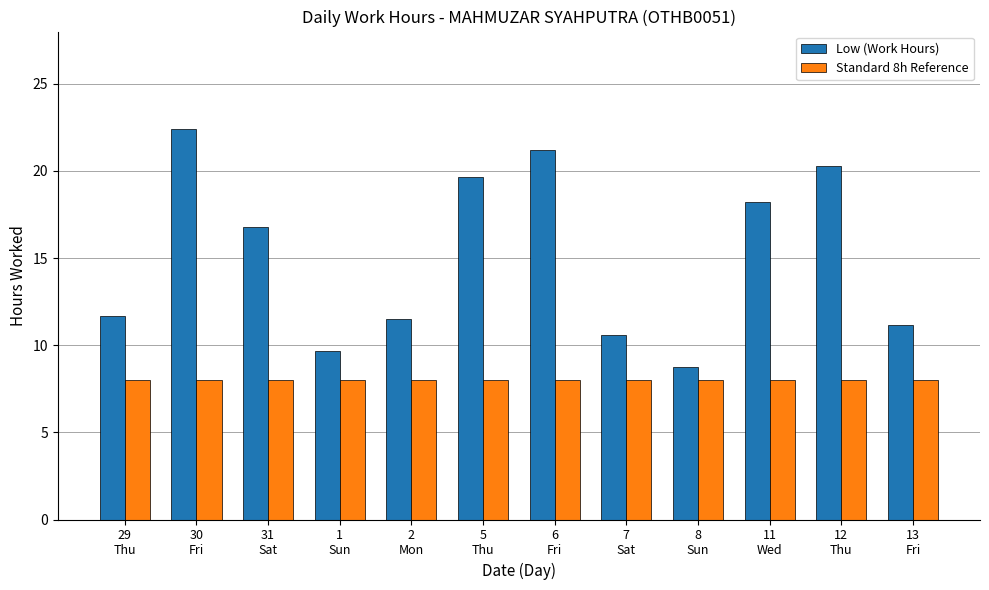

At which category is the sum across all series the highest?

30
Fri